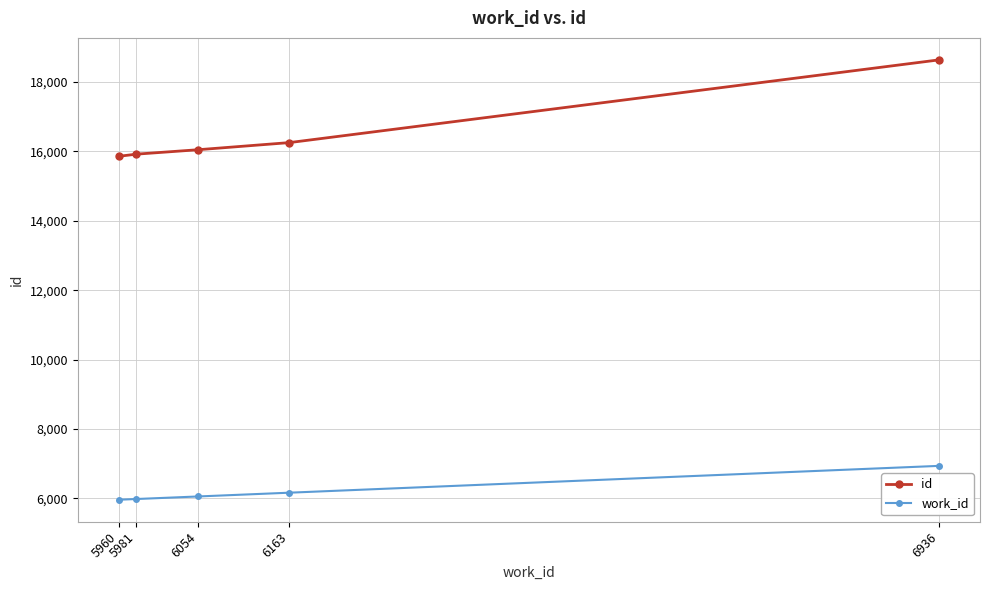

Does the chart have visible grid lines?

Yes